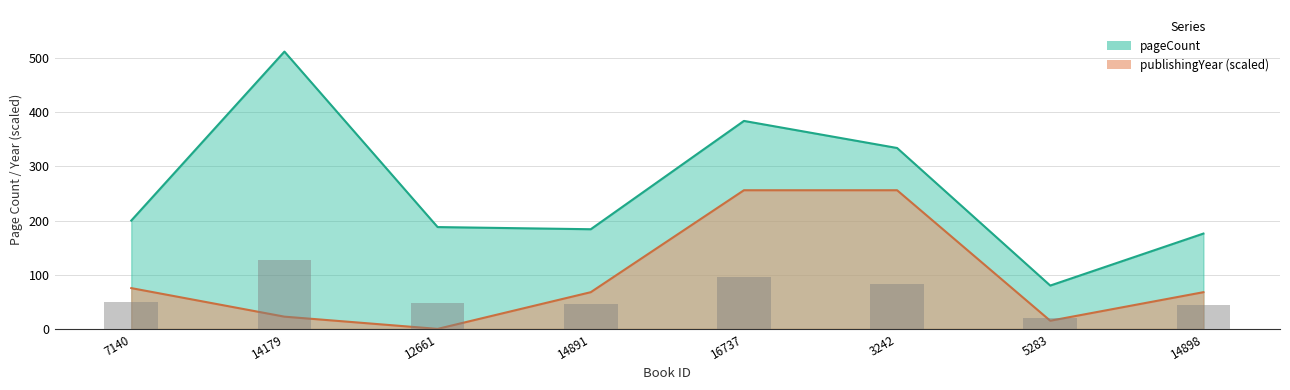

What is the difference between the highest and lowest values at 14891?

116.2